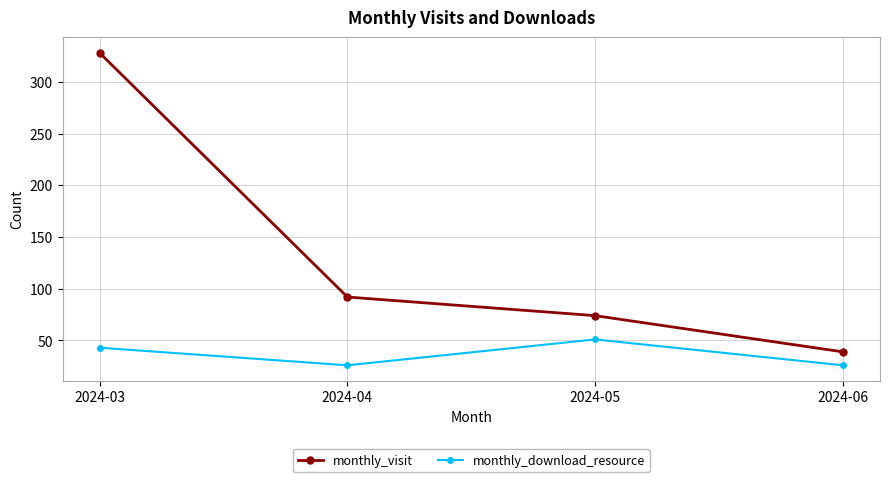

The value of monthly_visit at 2024-04 is 136. True or false?

False